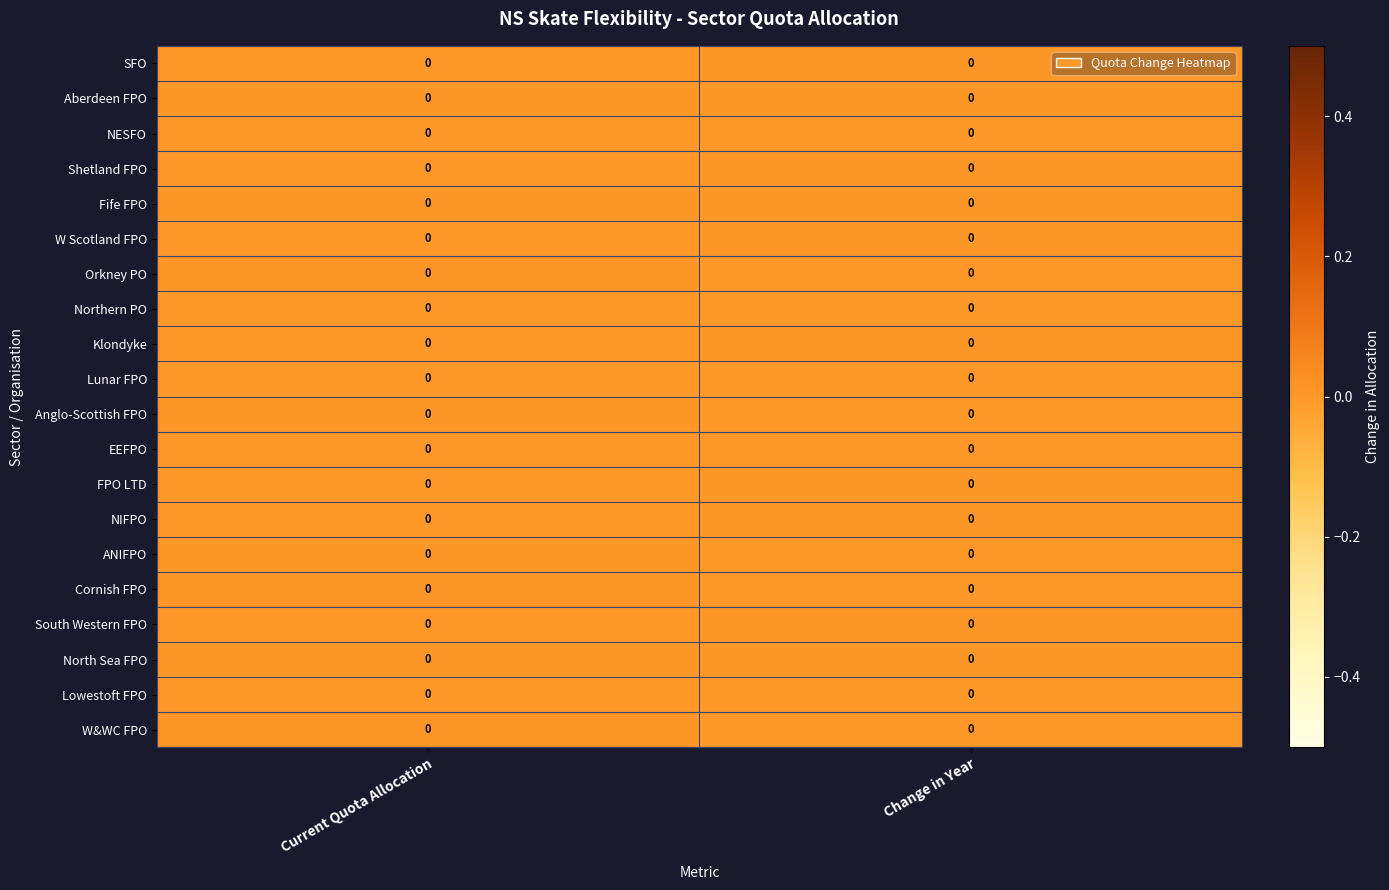

Rank the categories by NESFO value from lowest to highest.

Change in Year, Current Quota Allocation